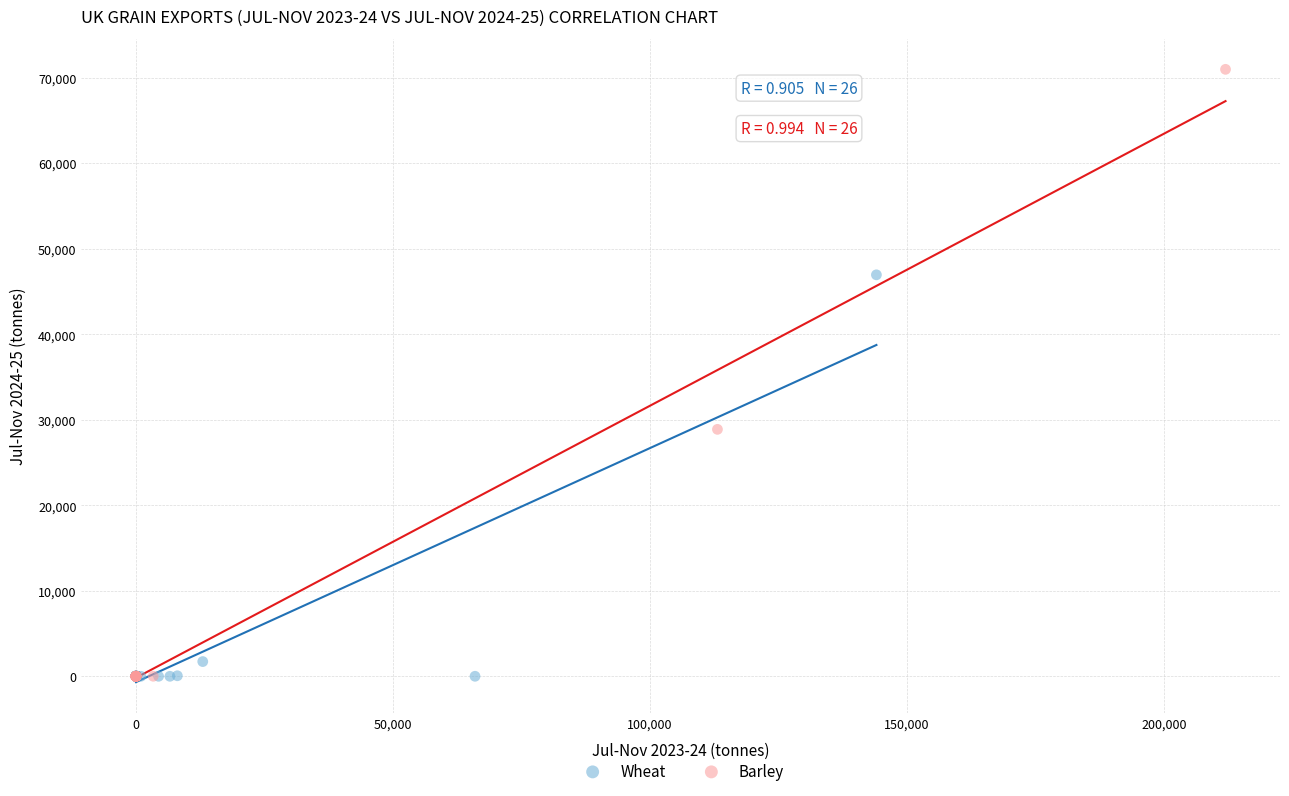

Which series reaches the maximum Y coordinate?

Barley